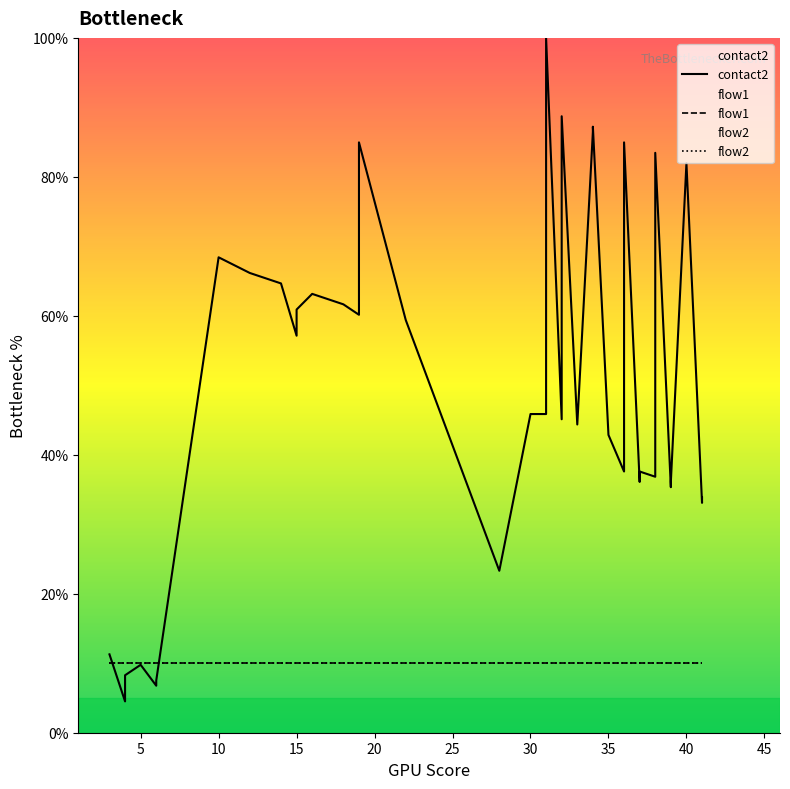

Which series ends up on top after the final intersection of contact2 and flow1?

contact2